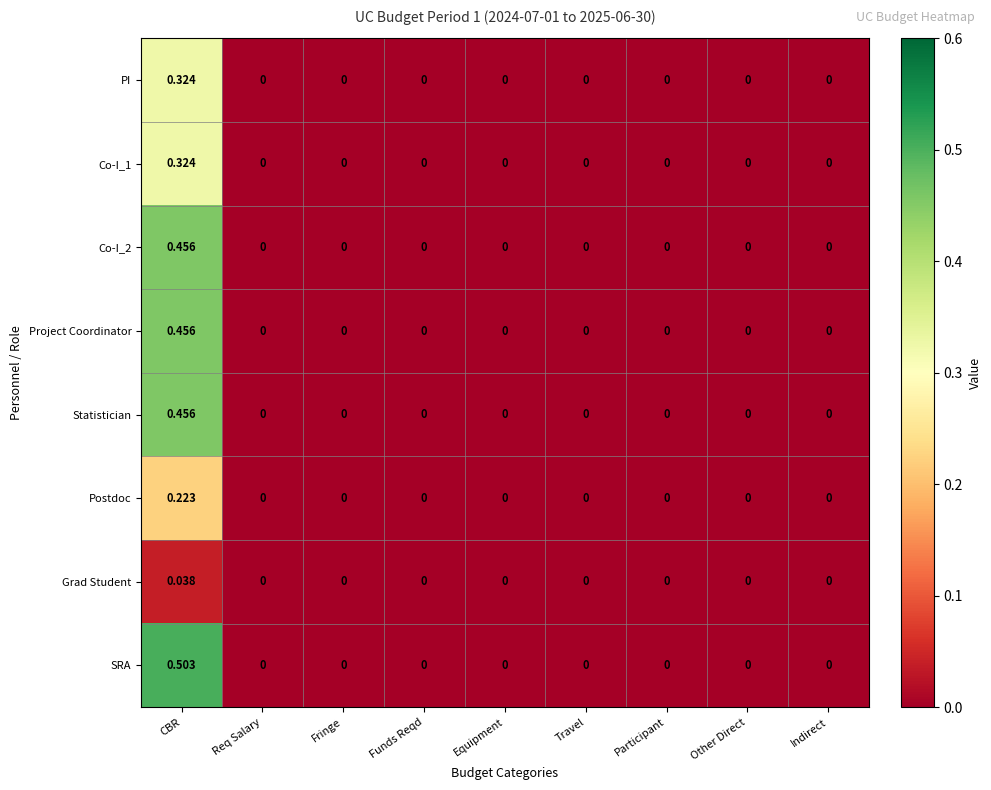

Which series has the largest range (max minus min)?

SRA